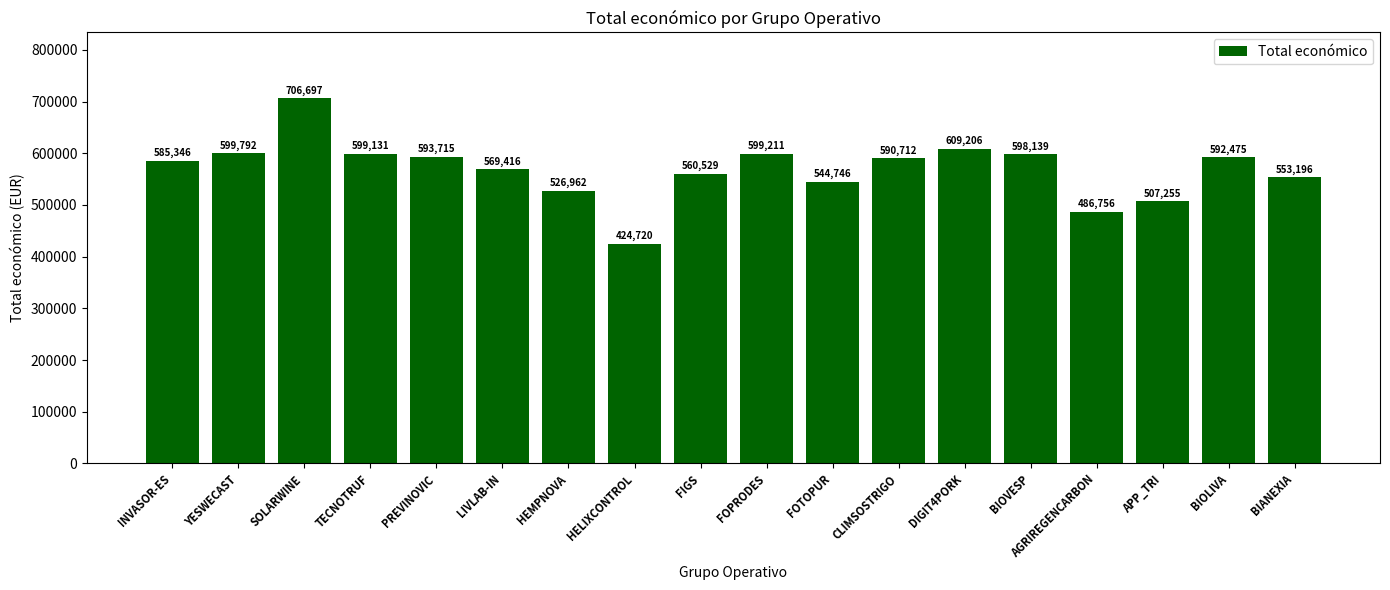

What is the label of the 8th bar from the left?

HELIXCONTROL